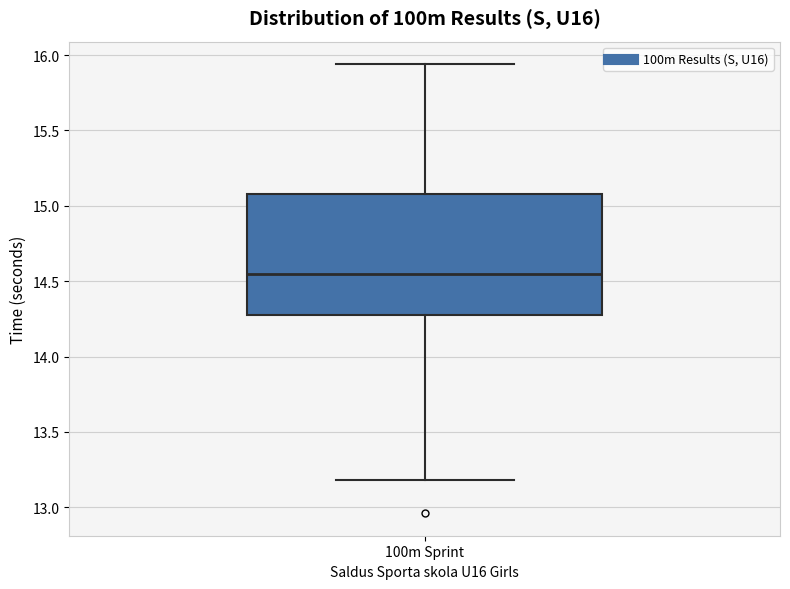

Transcribe this box plot: give where the median line is, the range the box spans, and where the two whiskers end, as read against the y-axis. The values are not printed on the chart, so give them approximately, as read against the axis.

median 14.55, box 14.30 to 15.10, whiskers 13.20 to 15.95